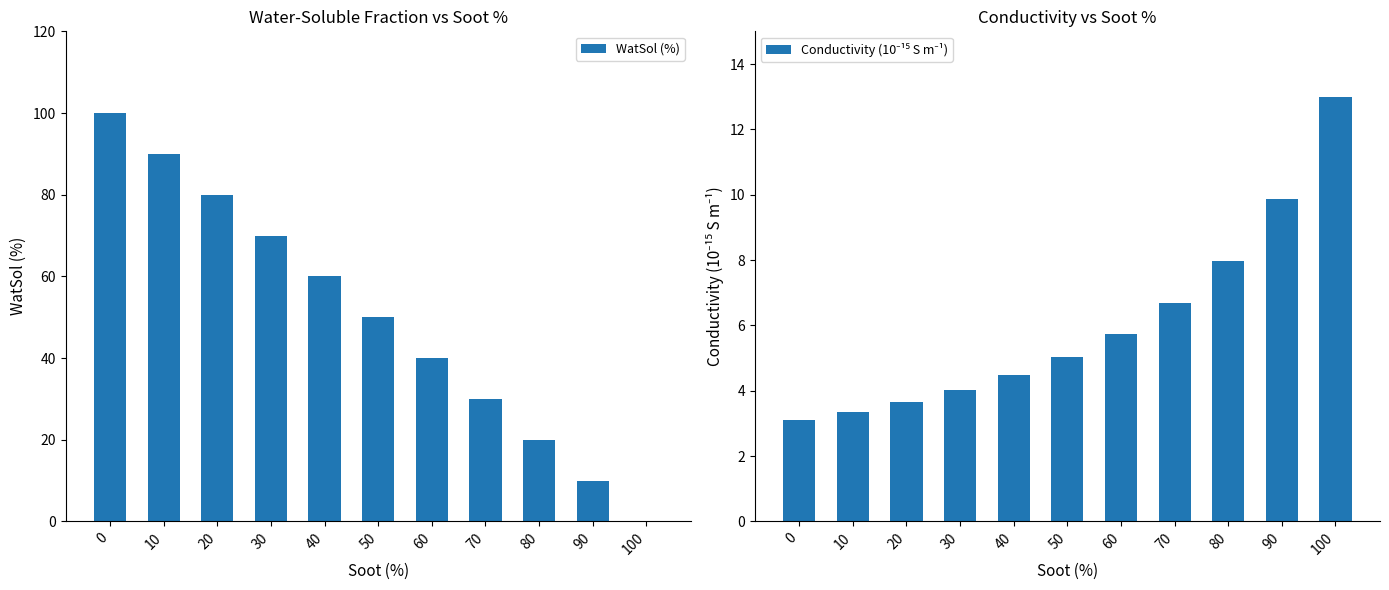

Between 20 and 100, which series saw the biggest shift?

WatSol (%)